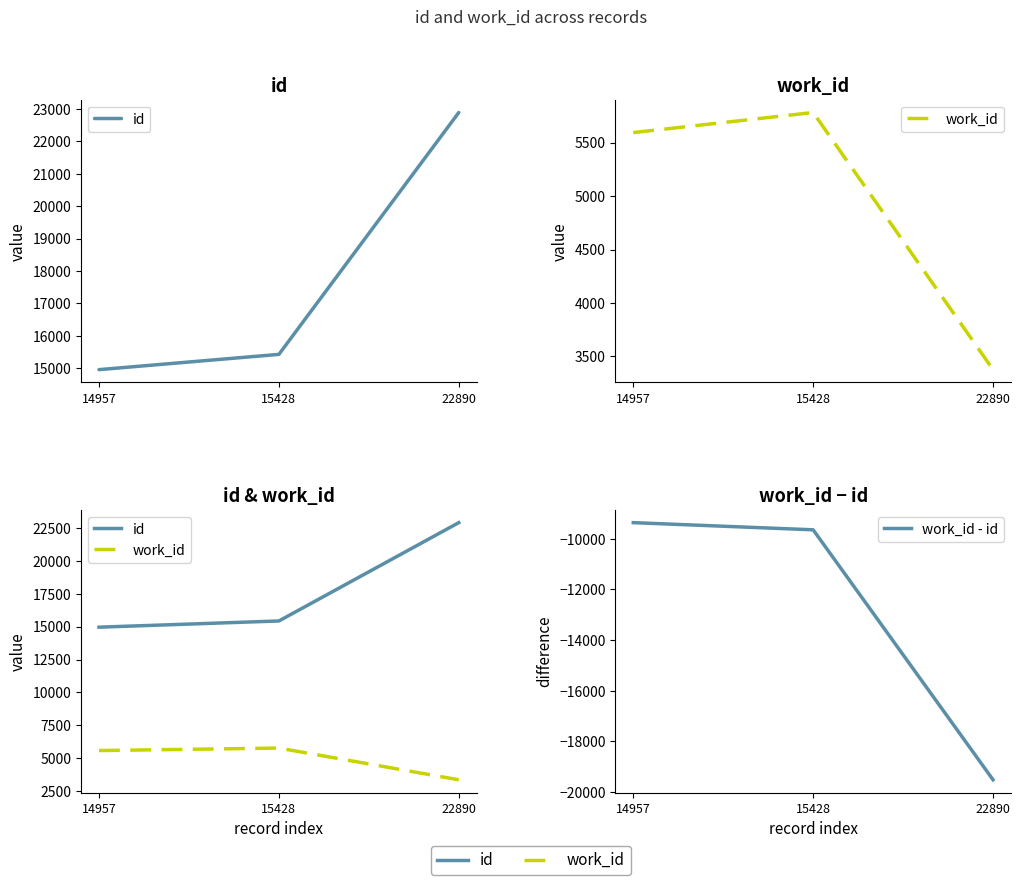

What is the total value across all series at 22890?

6752